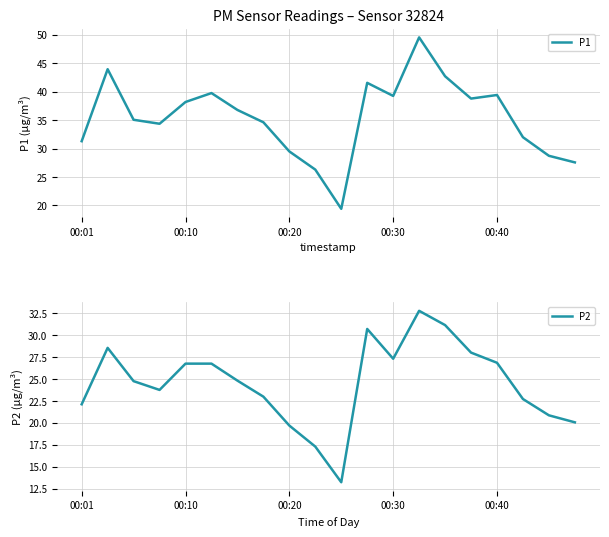

At which category is the sum across all series the highest?

13